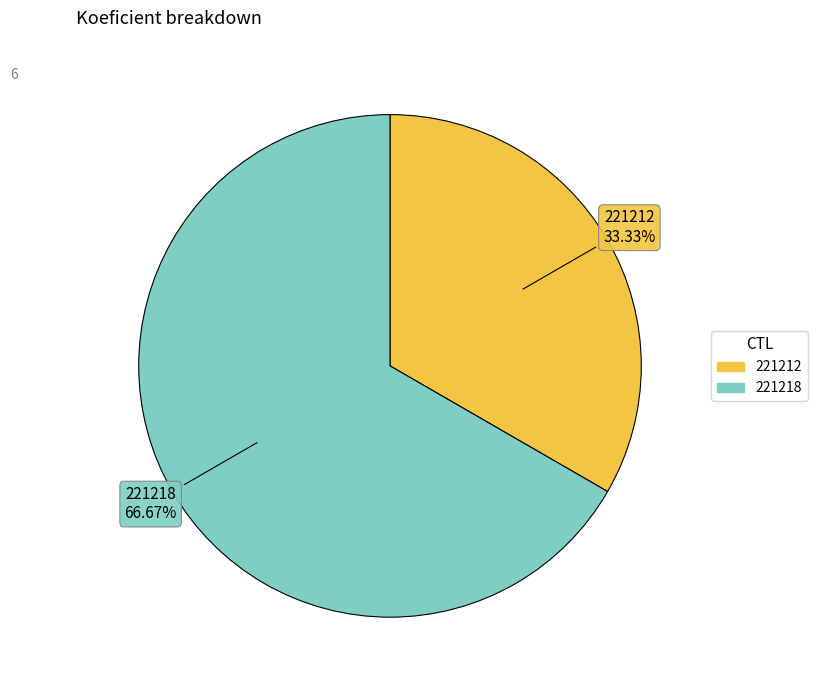

The 221212 slice represents 33% of the pie. True or false?

True